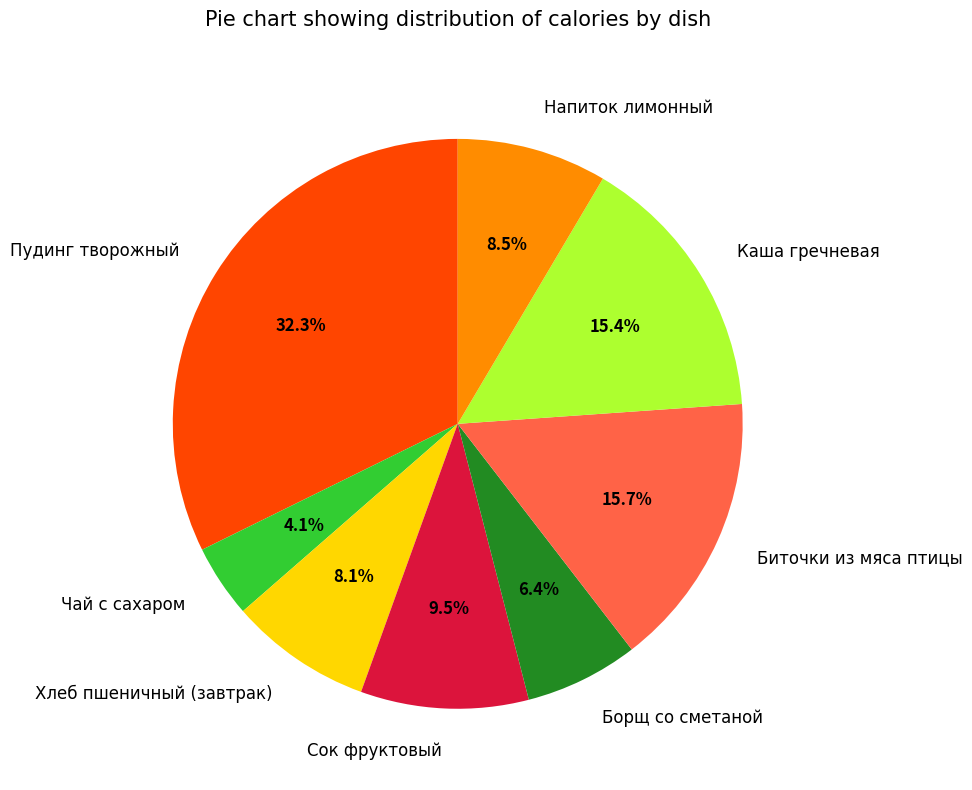

Count the number of slices in the pie.

8